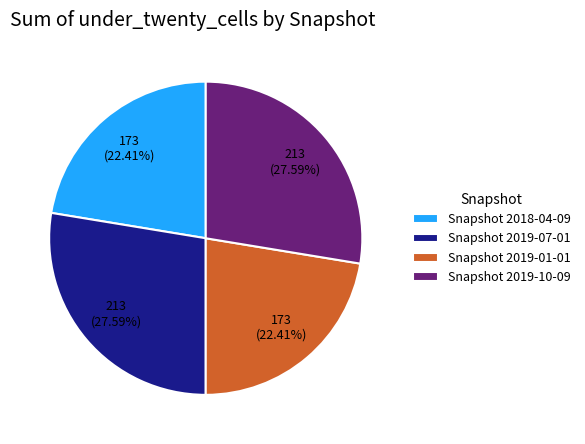

Is the sum of Snapshot 2019-10-09 and Snapshot 2019-07-01 greater than half?

Yes